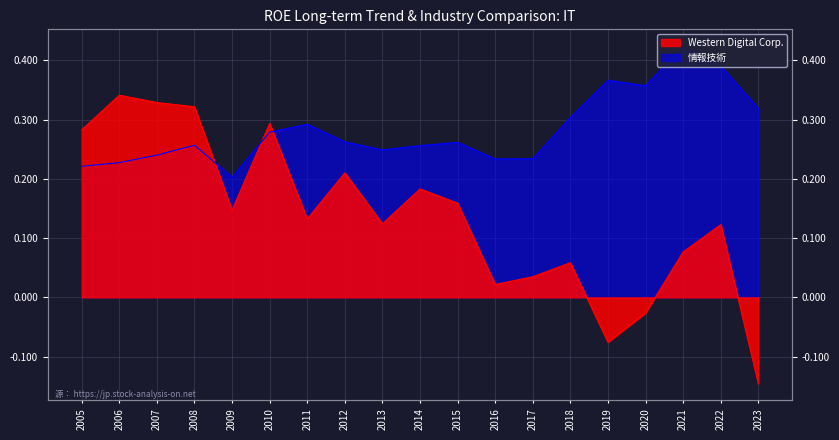

Where is the first local maximum for 情報技術?

2008